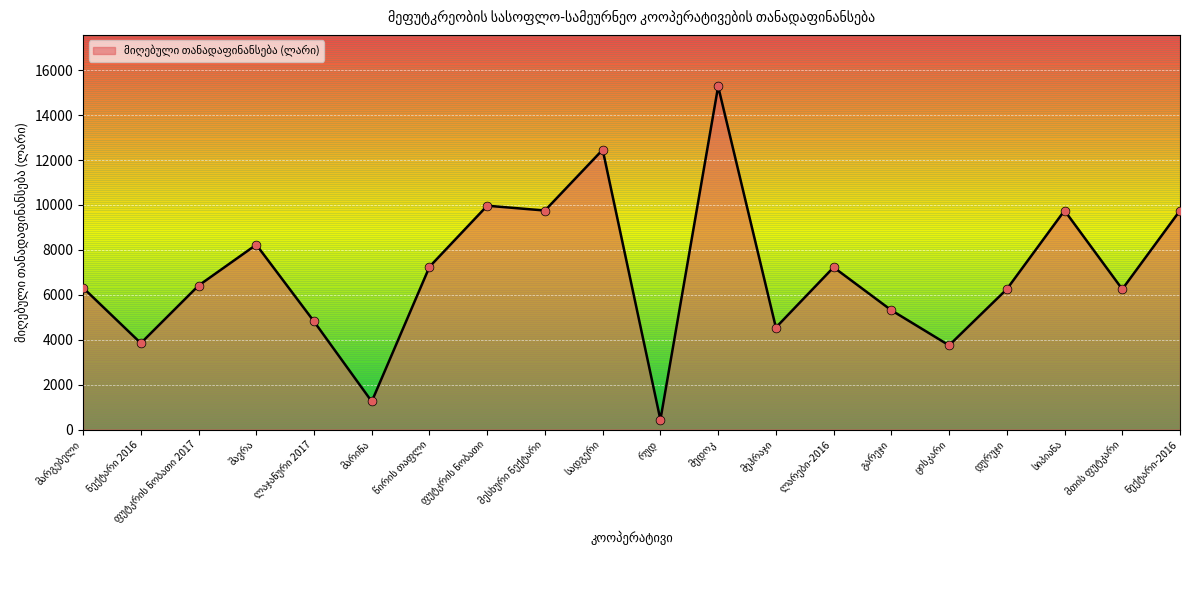

What is the difference between the maximum and minimum values?

14845